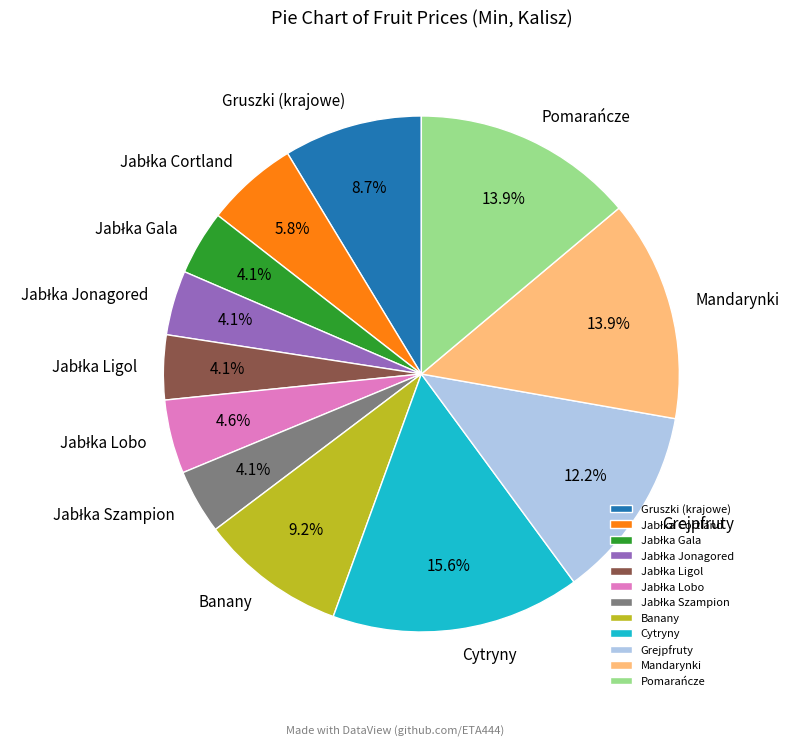

Is there a majority slice in this chart?

No